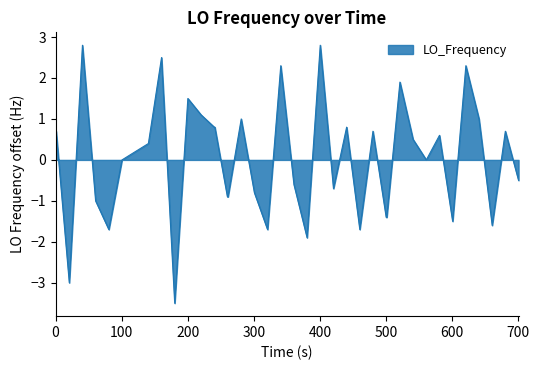

True or false: the data has more than 2 interior local peaks.

True